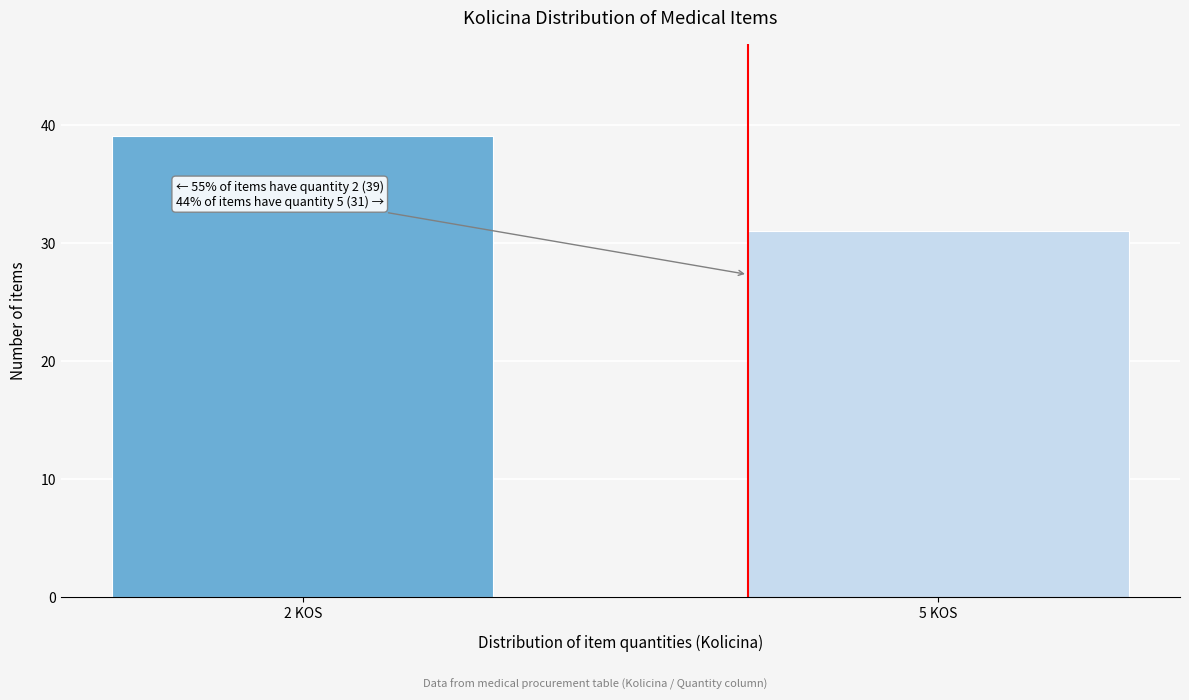

Reading right to left, extract all data points from this chart.

31	39